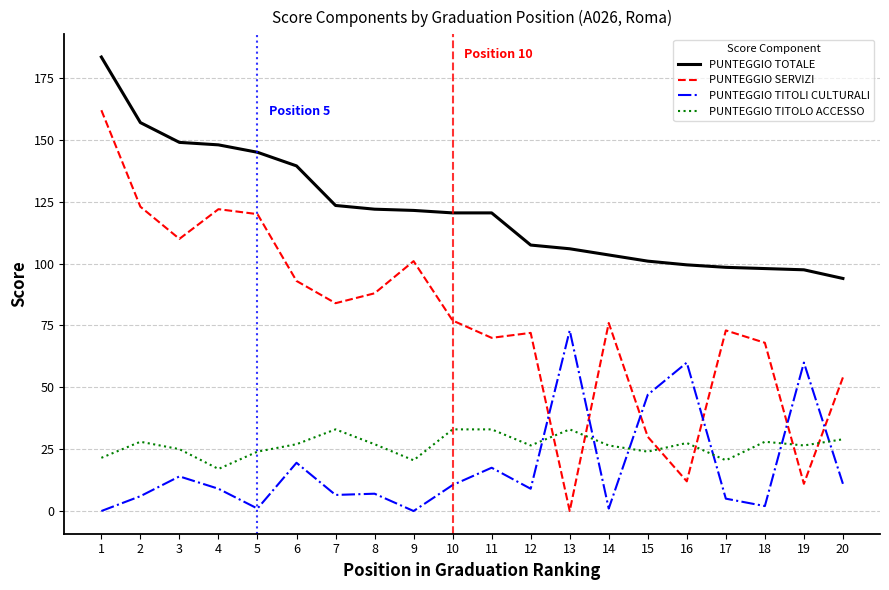

List the series in order of their peak value, highest first.

PUNTEGGIO TOTALE, PUNTEGGIO SERVIZI, PUNTEGGIO TITOLI CULTURALI, PUNTEGGIO TITOLO ACCESSO